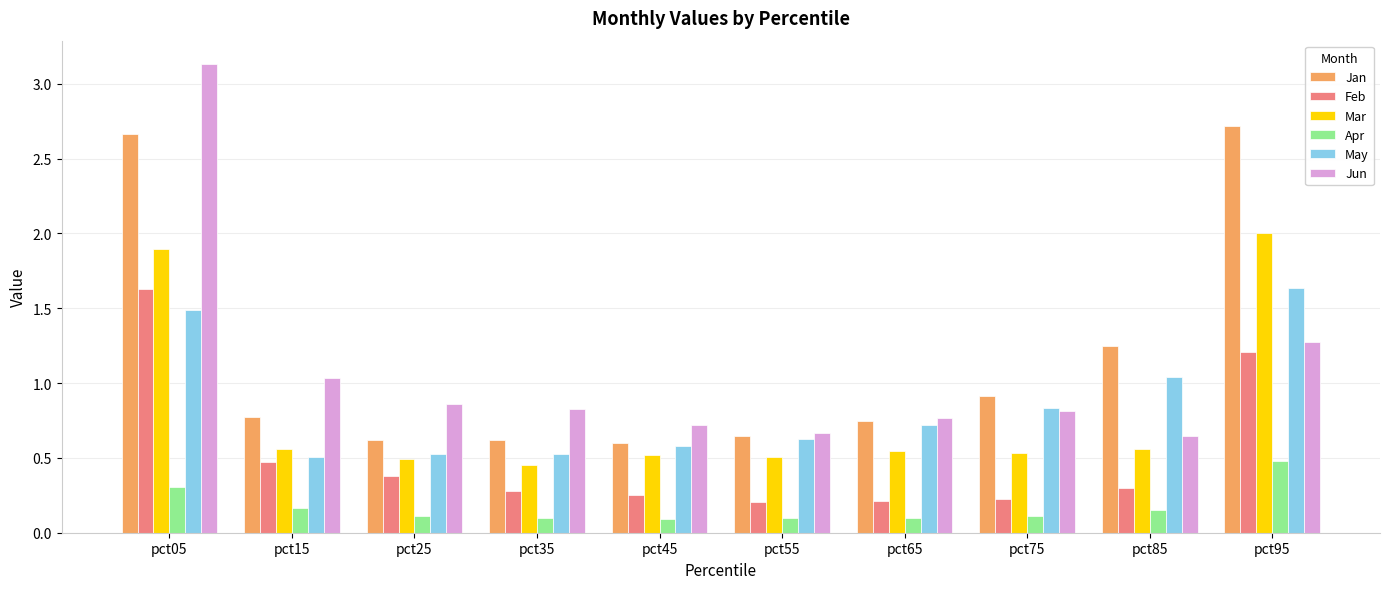

At which category is the sum across all series the highest?

pct05